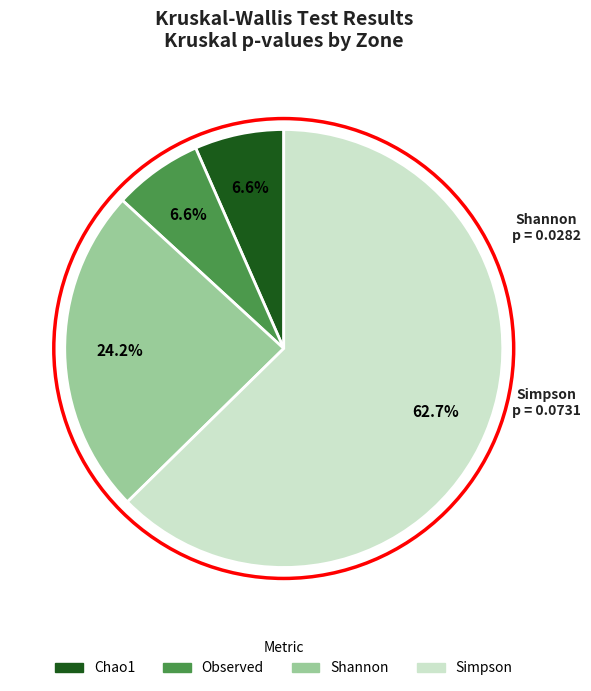

Count the number of slices in the pie.

4